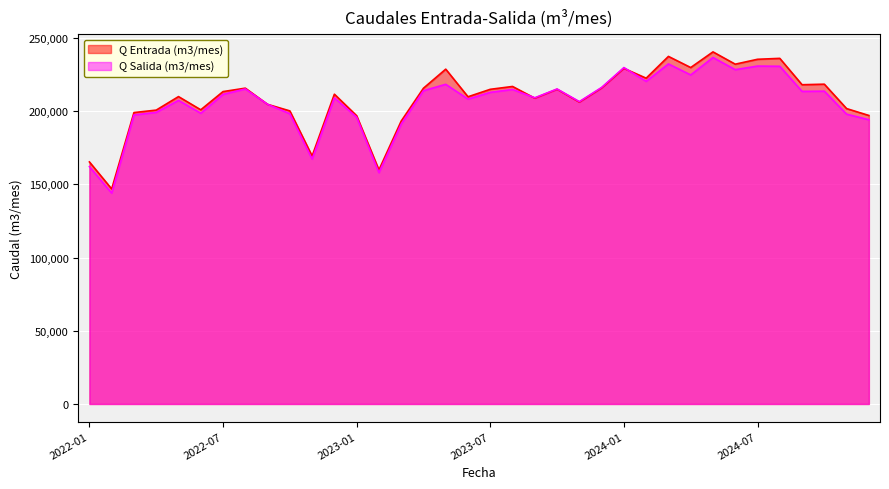

At which category does Q Entrada (m3/mes) reach its first local peak?

2022-05